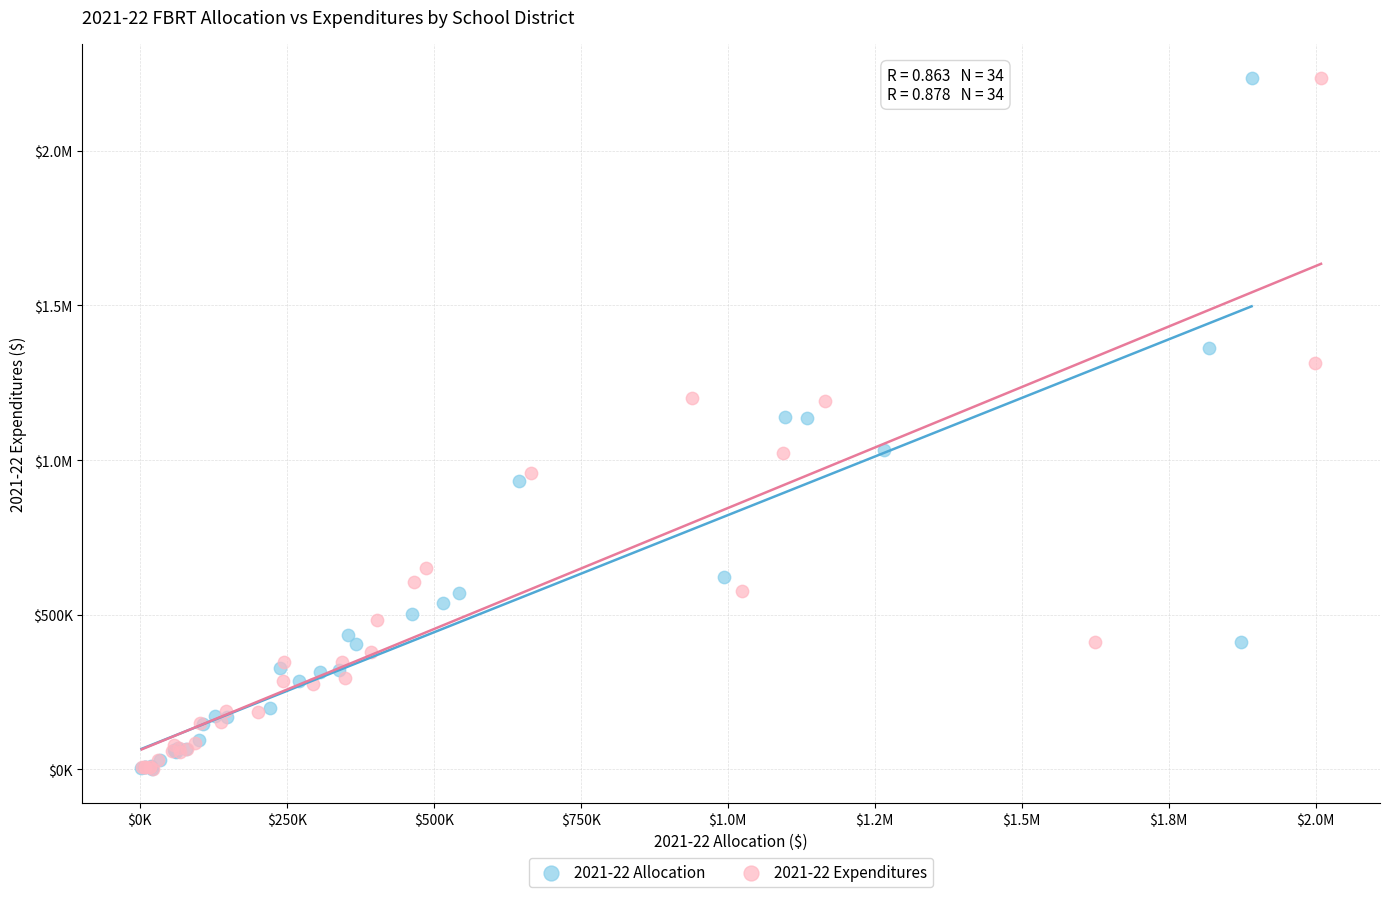

What are all the series names shown in the legend?

2021-22 Allocation, 2021-22 Expenditures